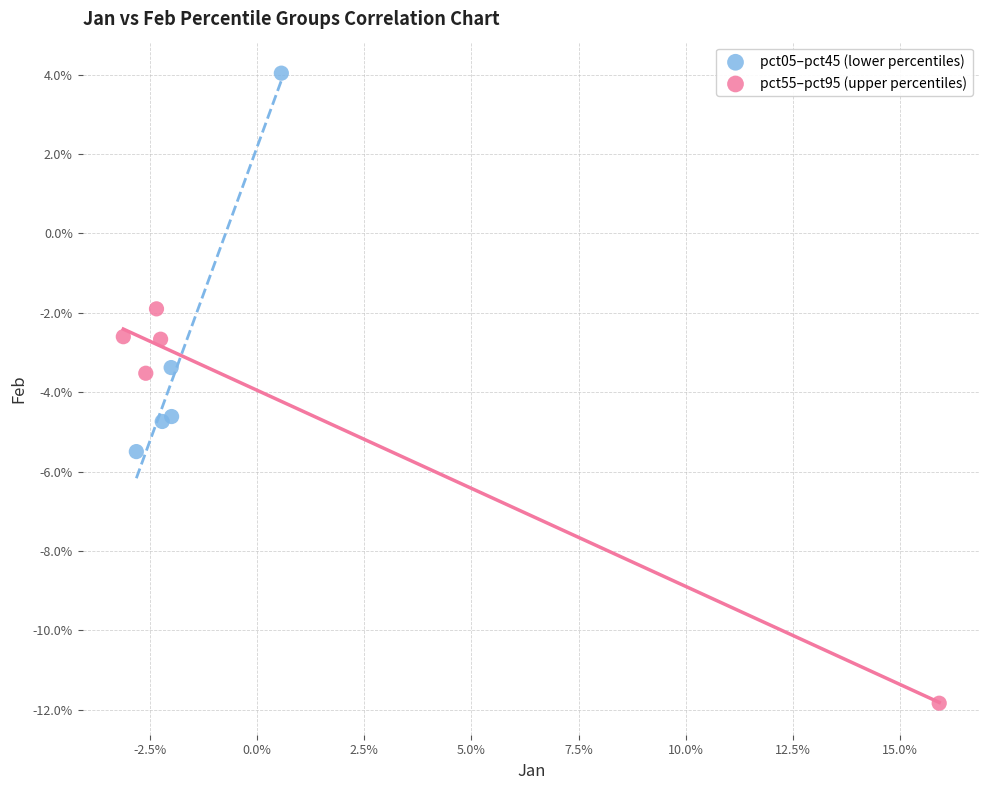

What are all the series names shown in the legend?

pct05–pct45 (lower percentiles), pct55–pct95 (upper percentiles)